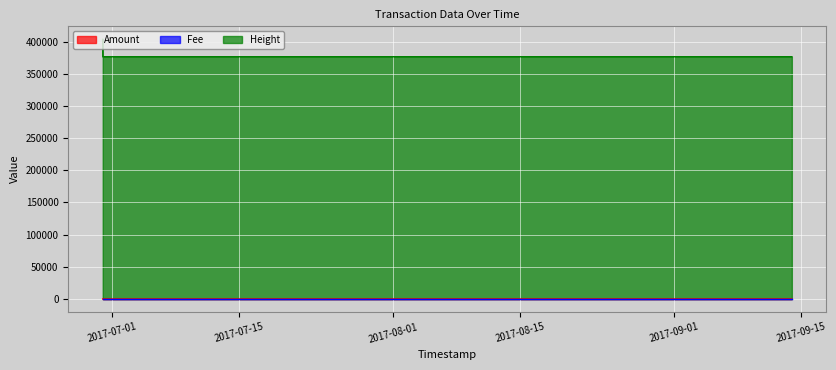

At which category is the sum across all series the highest?

2017-06-29 22:43:43